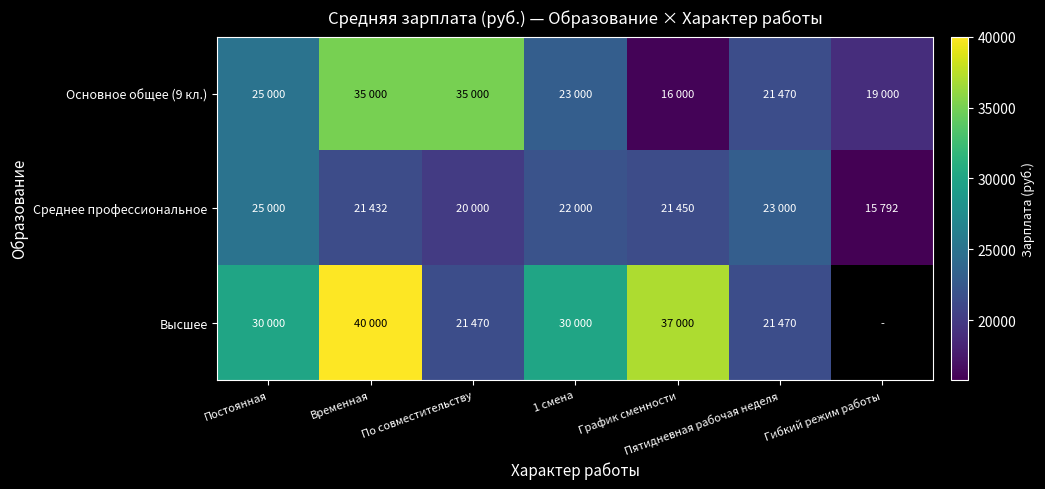

What value does the Среднее профессиональное series have at Гибкий режим работы?

15792.0